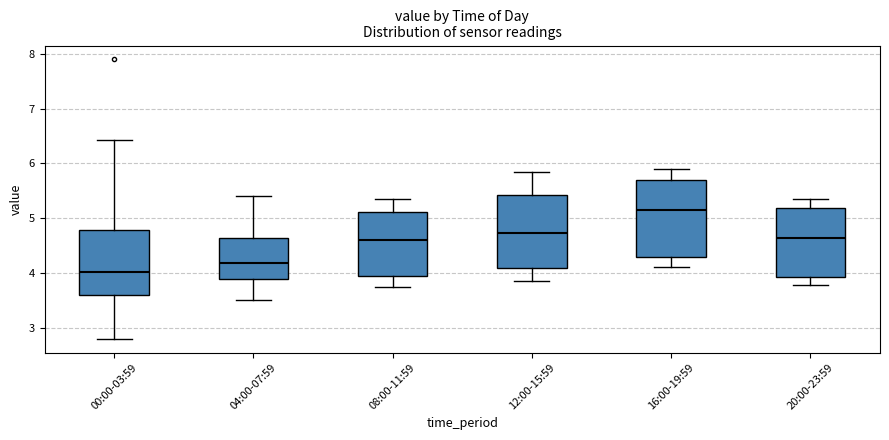

Reading left to right, read every box against the y-axis: the position of its median line, the range the box covers, and the ends of its whiskers. The values are not printed on the chart, so give them approximately, as read against the axis.

00:00-03:59: median 4.0, box 3.6 to 4.8, whiskers 2.8 to 6.4
04:00-07:59: median 4.2, box 3.9 to 4.6, whiskers 3.5 to 5.4
08:00-11:59: median 4.6, box 3.9 to 5.1, whiskers 3.8 to 5.4
12:00-15:59: median 4.7, box 4.1 to 5.4, whiskers 3.9 to 5.9
16:00-19:59: median 5.2, box 4.3 to 5.7, whiskers 4.1 to 5.9
20:00-23:59: median 4.6, box 3.9 to 5.2, whiskers 3.8 to 5.4